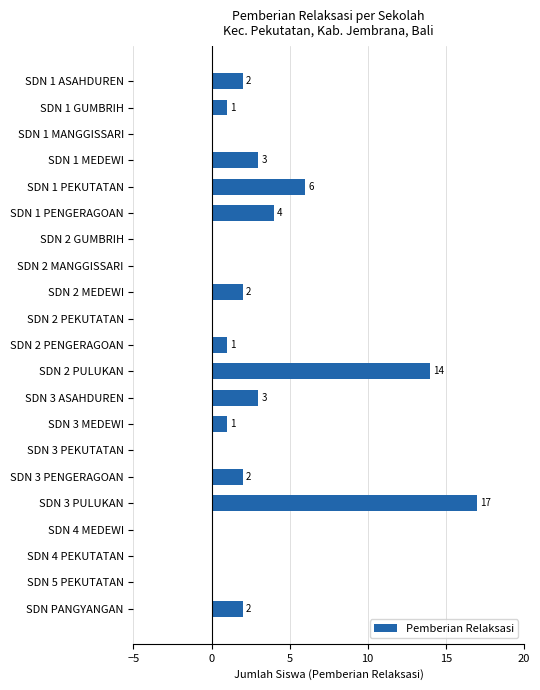

Count the number of data series in this chart.

1